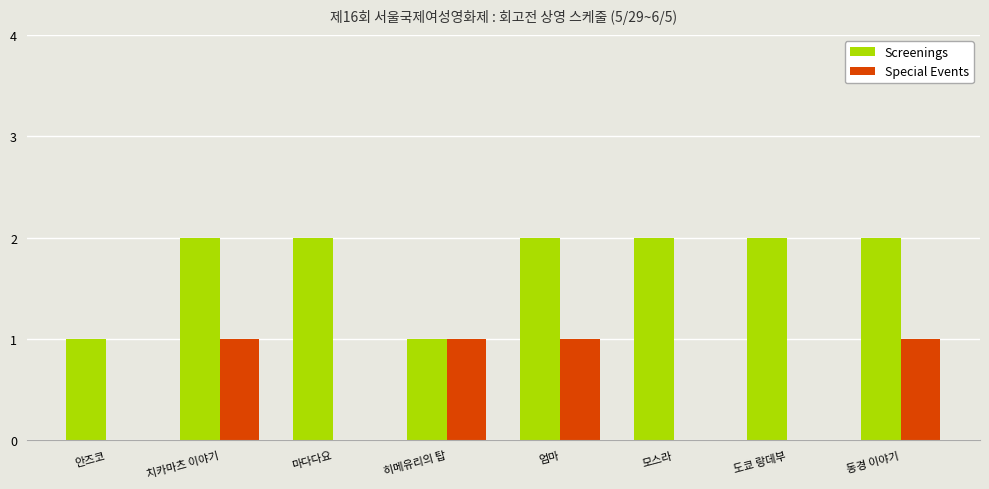

Which series has the largest total across all categories?

Screenings